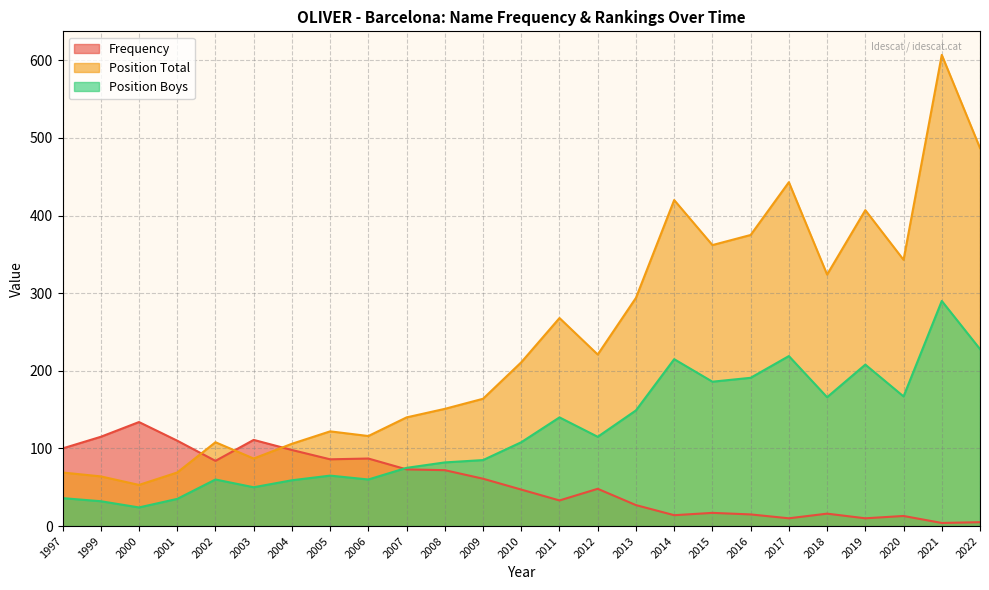

Reading left to right, what are all the values shown in this chart?

Frequency: 1997=100	1999=115	2000=134	2001=110	2002=84	2003=111	2004=98	2005=86	2006=87	2007=73	2008=72	2009=61	2010=47	2011=33	2012=48	2013=27	2014=14	2015=17	2016=15	2017=10	2018=16	2019=10	2020=13	2021=4	2022=5
Position Total: 1997=69	1999=64	2000=53	2001=69	2002=108	2003=87	2004=106	2005=122	2006=116	2007=140	2008=151	2009=164	2010=211	2011=268	2012=221	2013=294	2014=420	2015=362	2016=375	2017=443	2018=324	2019=407	2020=343	2021=607	2022=487
Position Boys: 1997=36	1999=32	2000=24	2001=35	2002=60	2003=50	2004=59	2005=65	2006=60	2007=75	2008=82	2009=85	2010=108	2011=140	2012=115	2013=149	2014=215	2015=186	2016=191	2017=219	2018=166	2019=208	2020=167	2021=290	2022=228